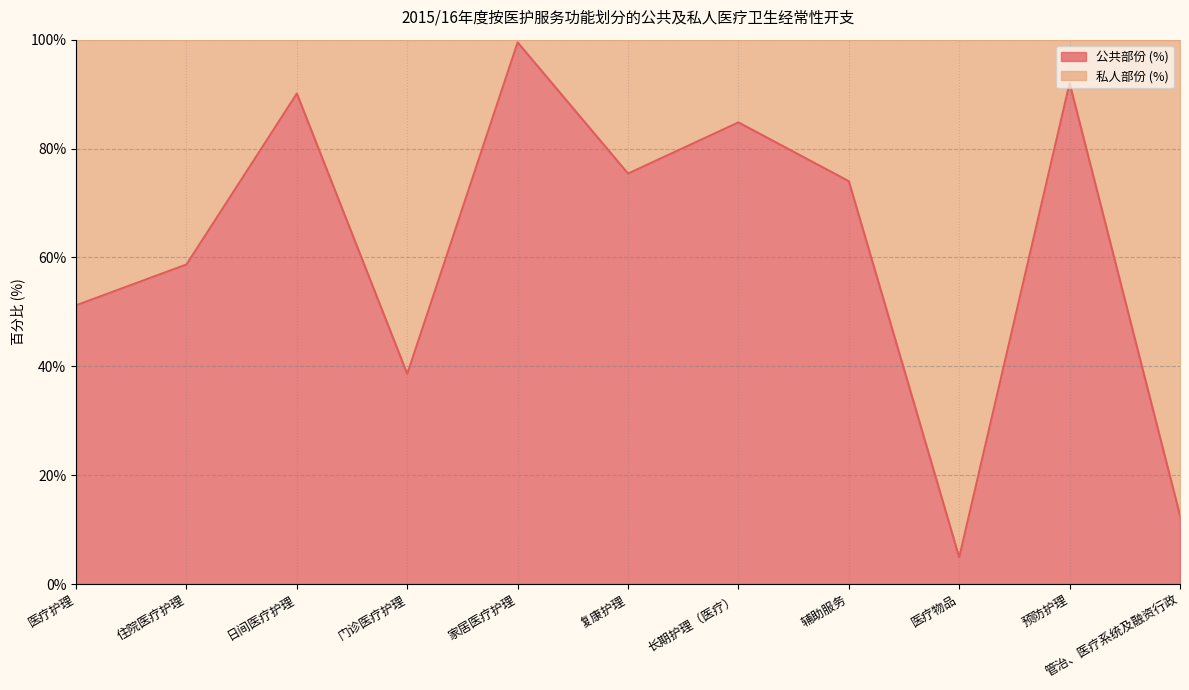

Which category has the lowest value across all series?

医疗物品